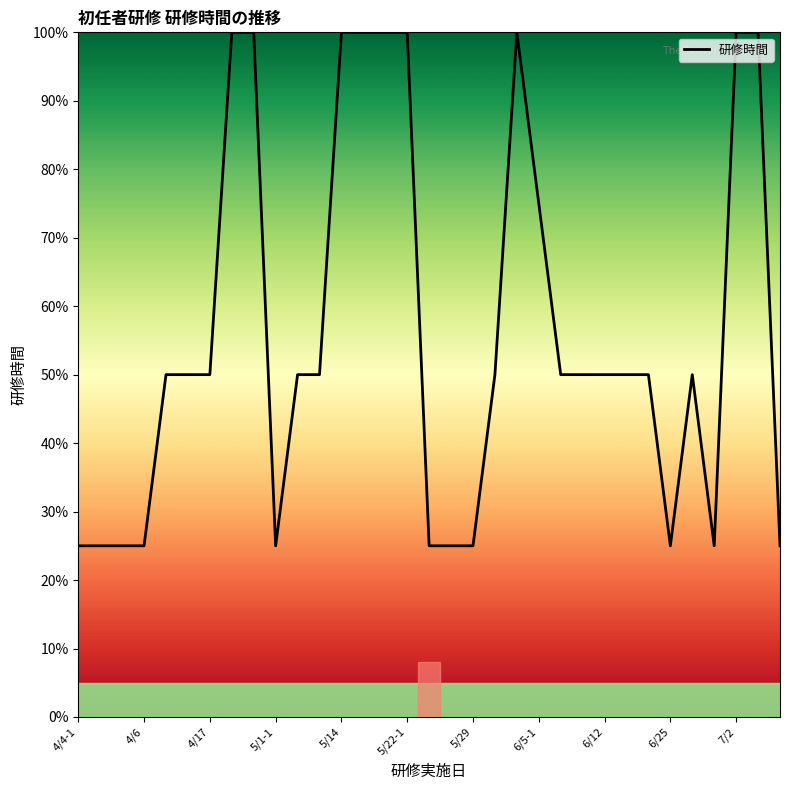

What is the difference between the maximum and minimum values?

75